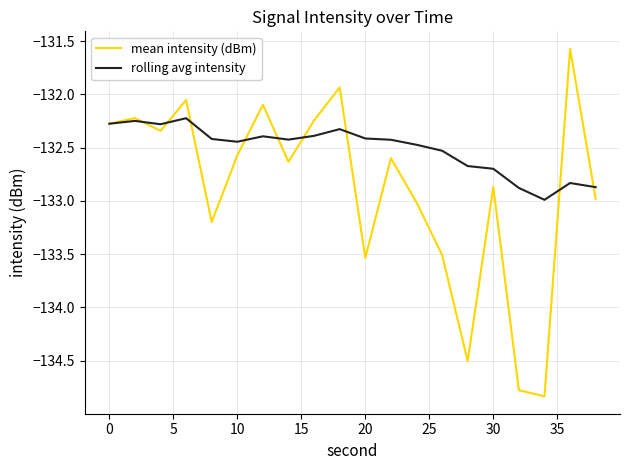

Which series ends up on top after the final intersection of mean intensity (dBm) and rolling avg intensity?

rolling avg intensity